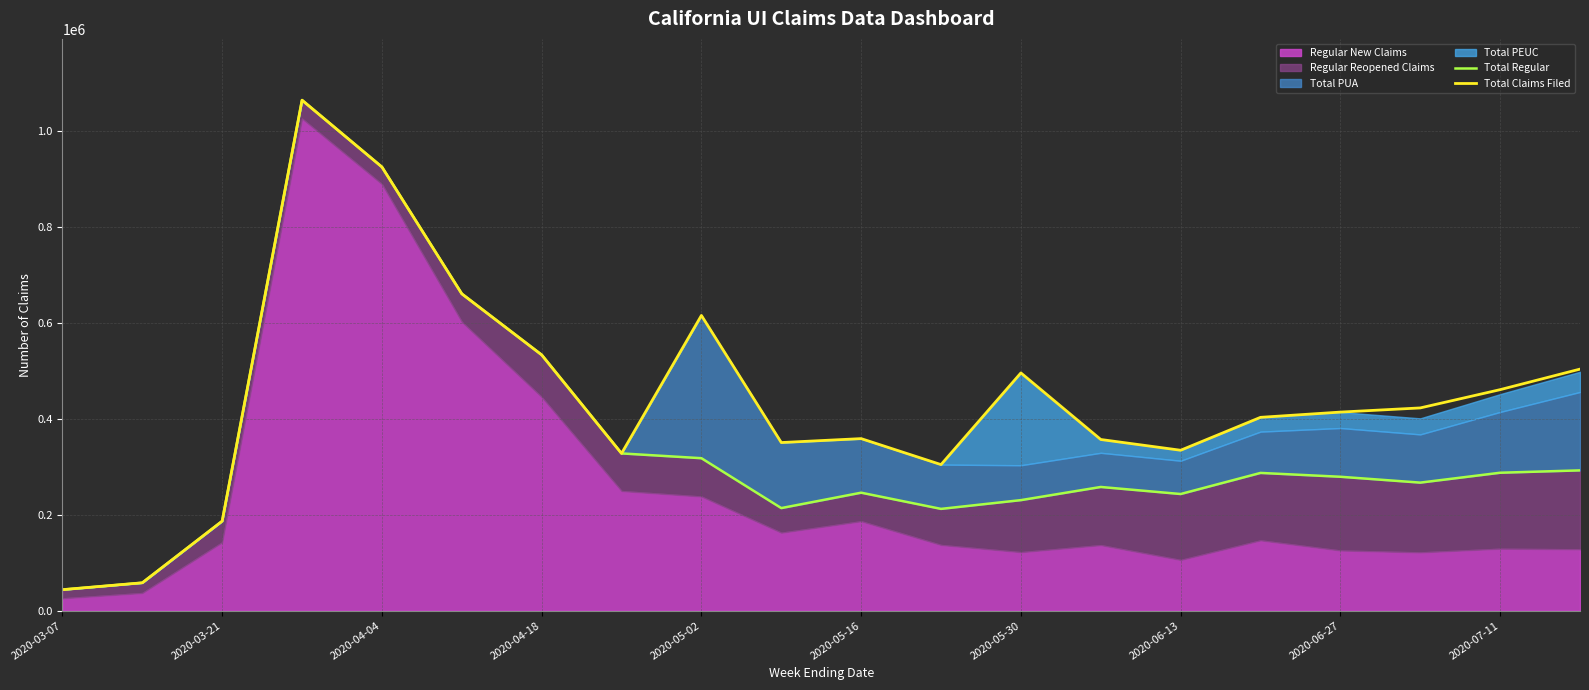

What is the smallest value displayed?

43877